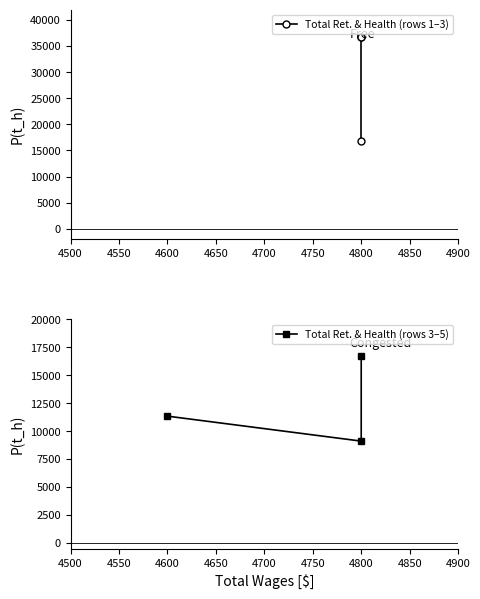

Between 4500 and 4550, which series saw the biggest shift?

Total Ret. & Health (rows 3–5)